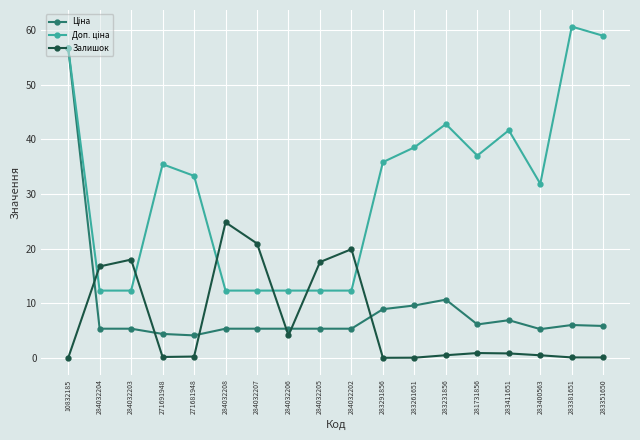

What is the label of the 16th point from the right?

284032203